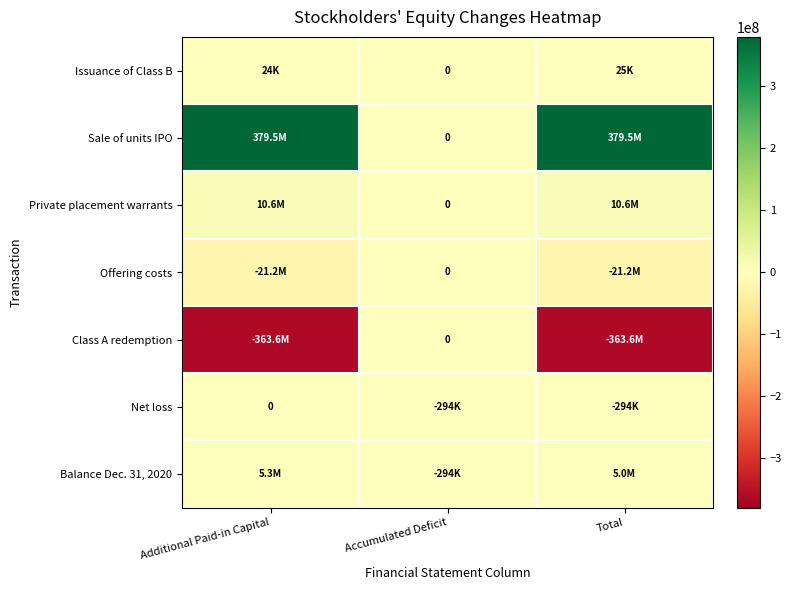

At which label is Class A redemption closest to -181811180?

Additional Paid-in Capital